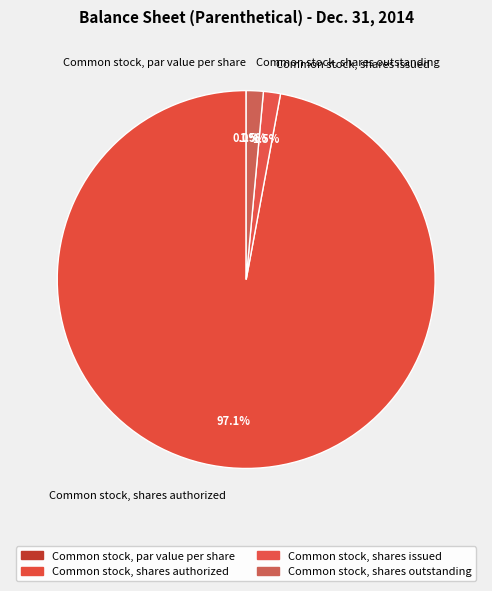

What is the change in value from Common stock, par value per share to Common stock, shares authorized?

+500000000.0